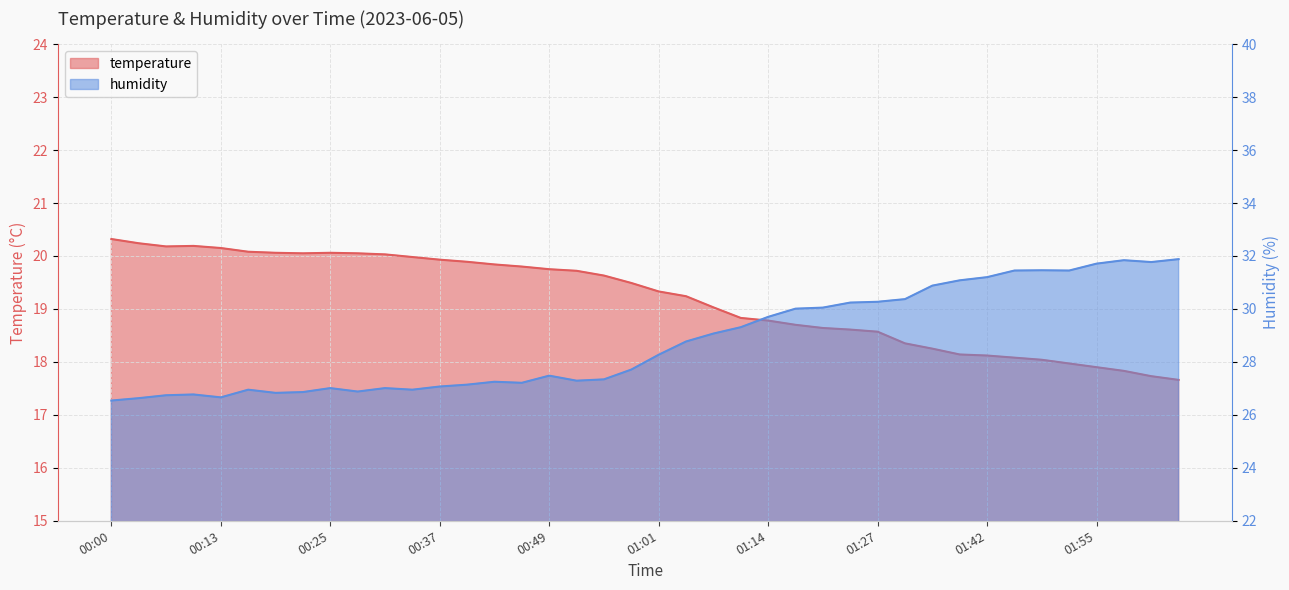

Is it true that humidity equals 11.8 at 00:16?

False